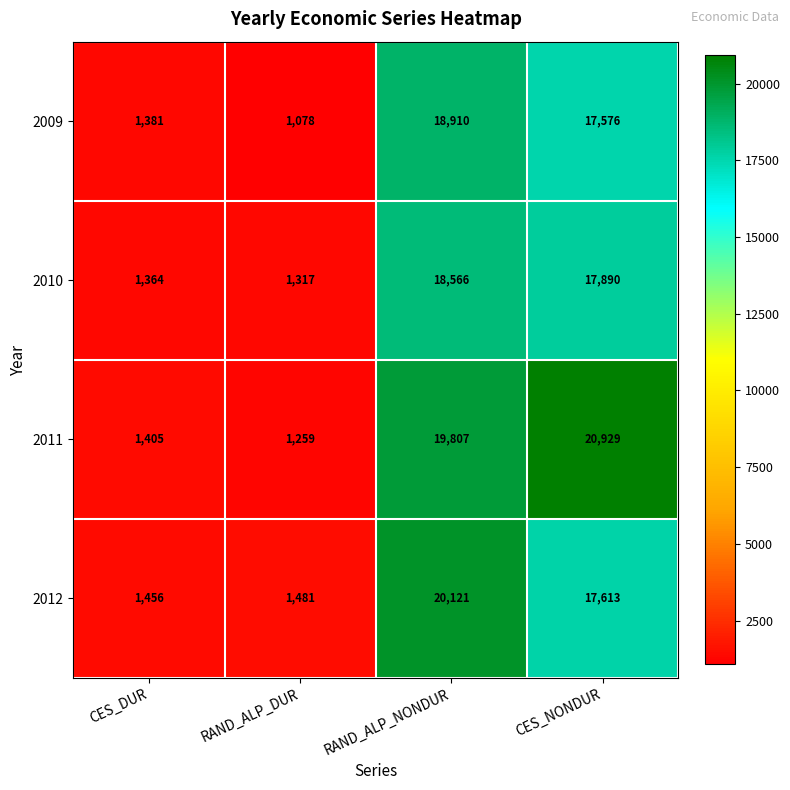

Which series has the largest total across all categories?

2011